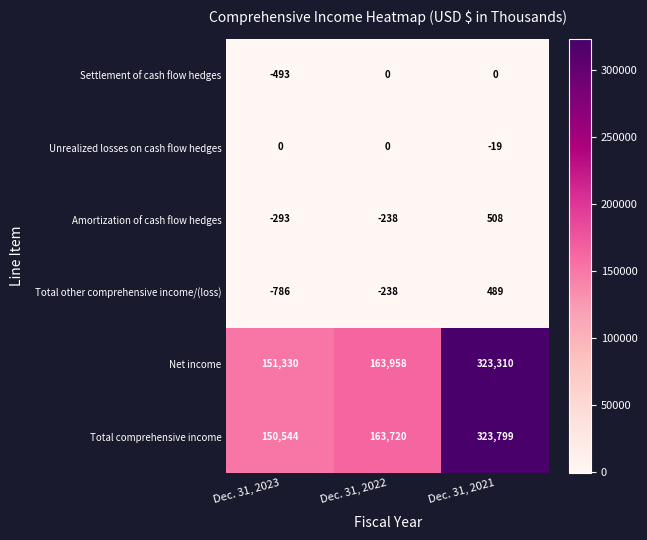

Reading left to right, list all the values displayed in this chart.

Settlement of cash flow hedges: -493	0	0
Unrealized losses on cash flow hedges: 0	0	-19
Amortization of cash flow hedges: -293	-238	508
Total other comprehensive income/(loss): -786	-238	489
Net income: 151330	163958	323310
Total comprehensive income: 150544	163720	323799